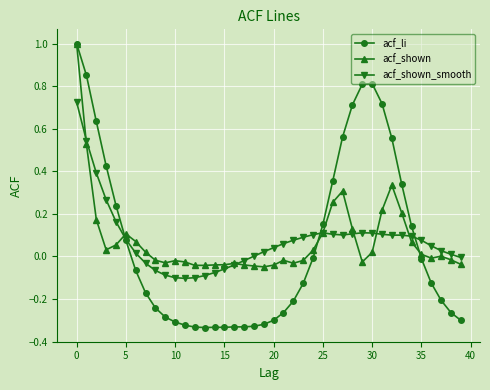

Which series has the largest range (max minus min)?

acf_li